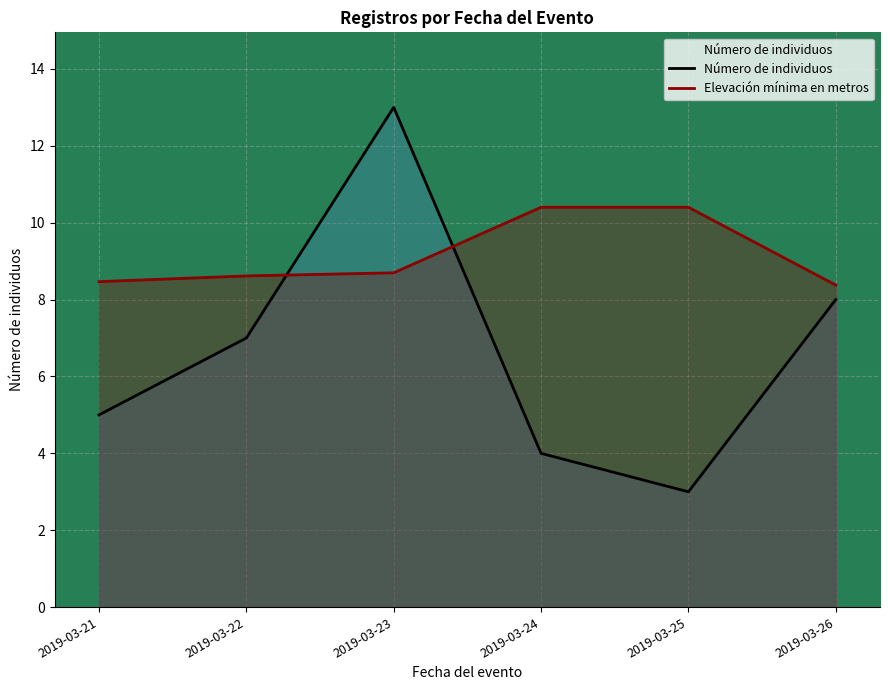

At which category does Número de individuos reach its first local valley?

2019-03-25